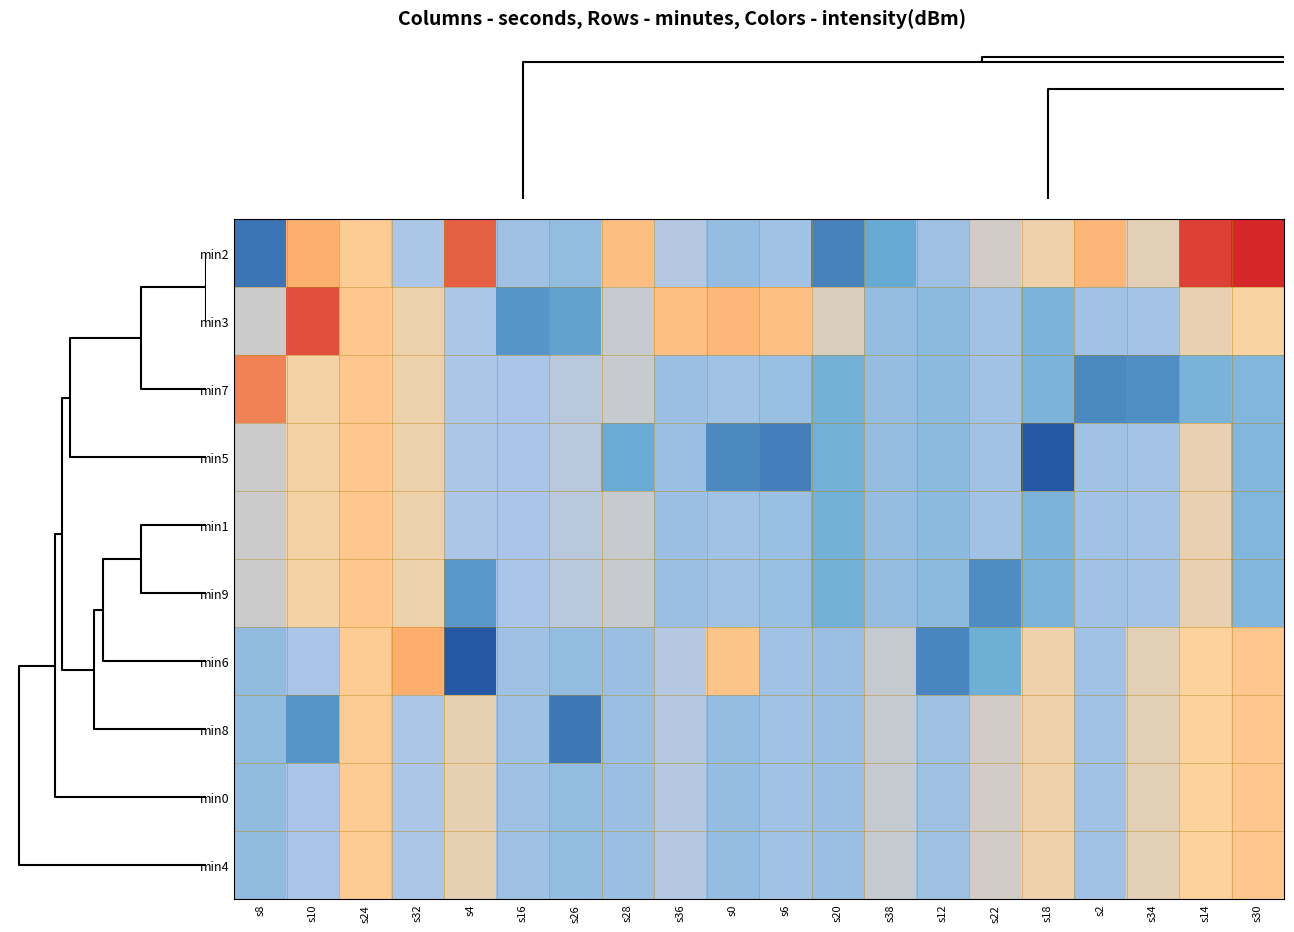

What is the minimum value shown in the chart?

-90.9